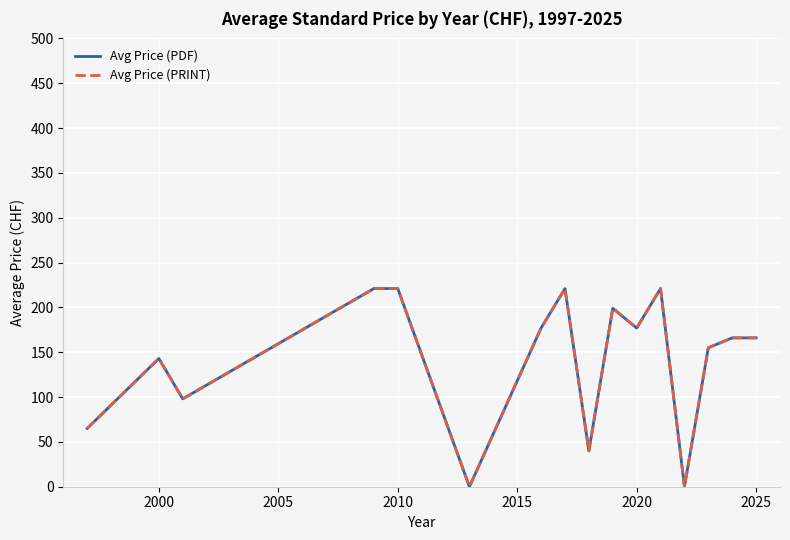

Does the chart have visible grid lines?

Yes